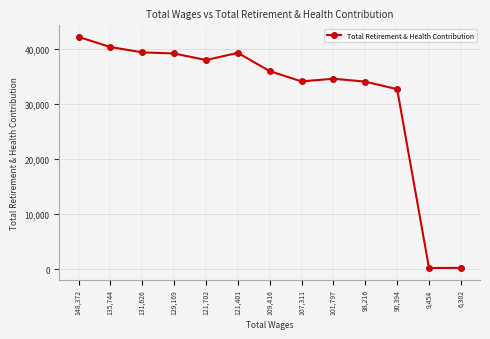

What position from the right is 101,797?

5